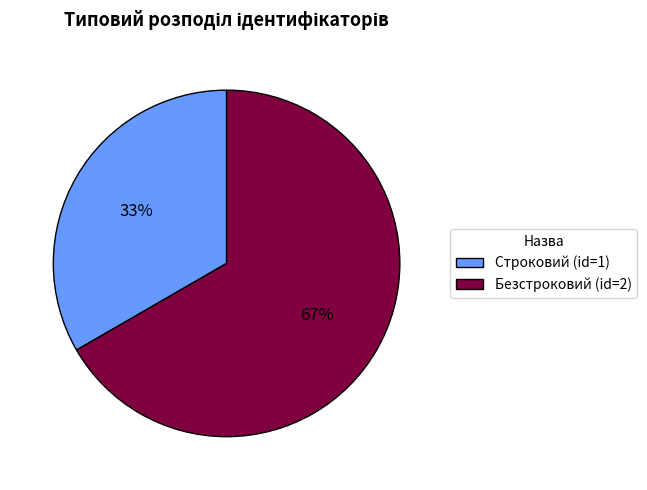

Which has a higher value, Строковий (id=1) or Безстроковий (id=2)?

Безстроковий (id=2)